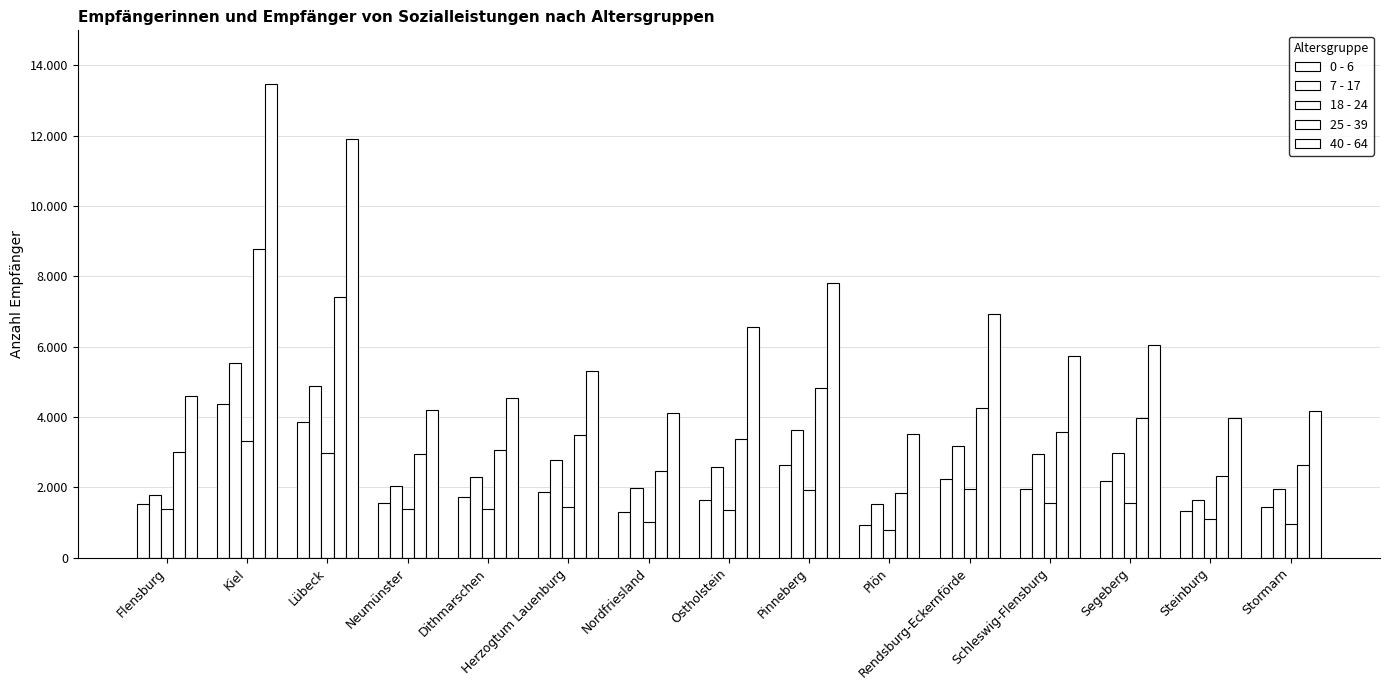

Are the bars grouped side by side (vs. stacked)?

Yes